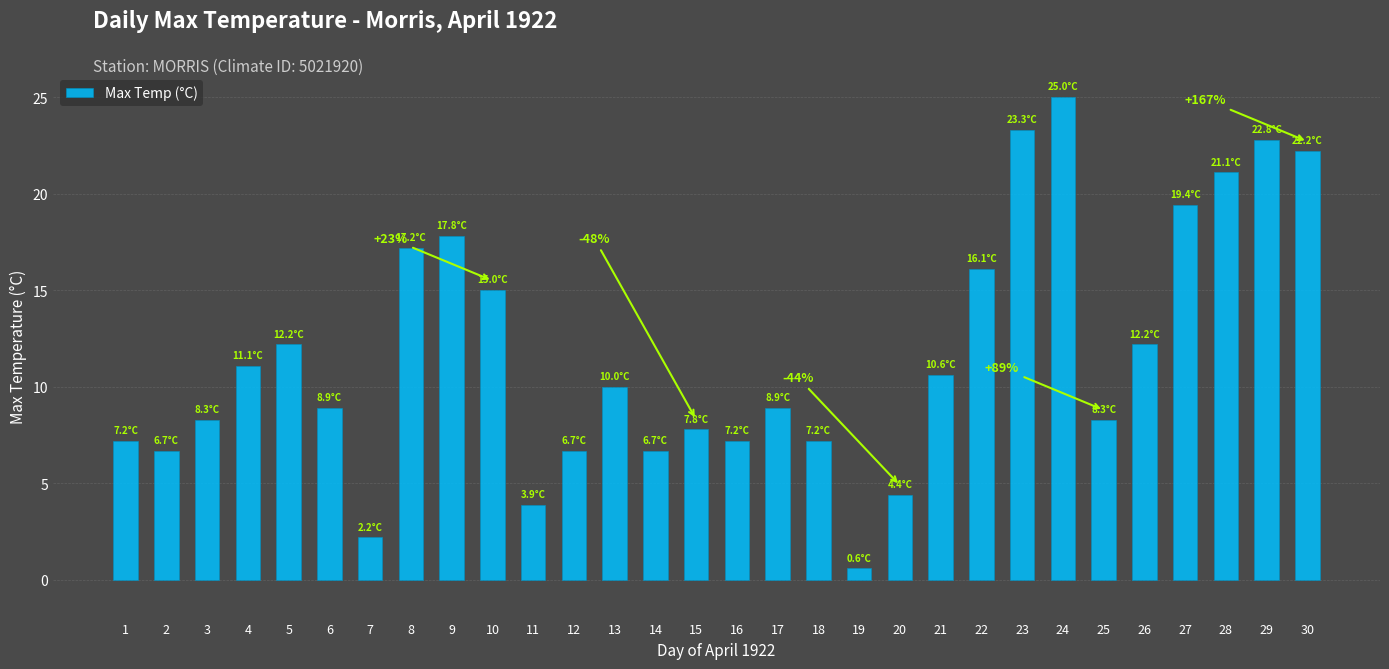

What is the value of the 16th bar from the left?

7.2